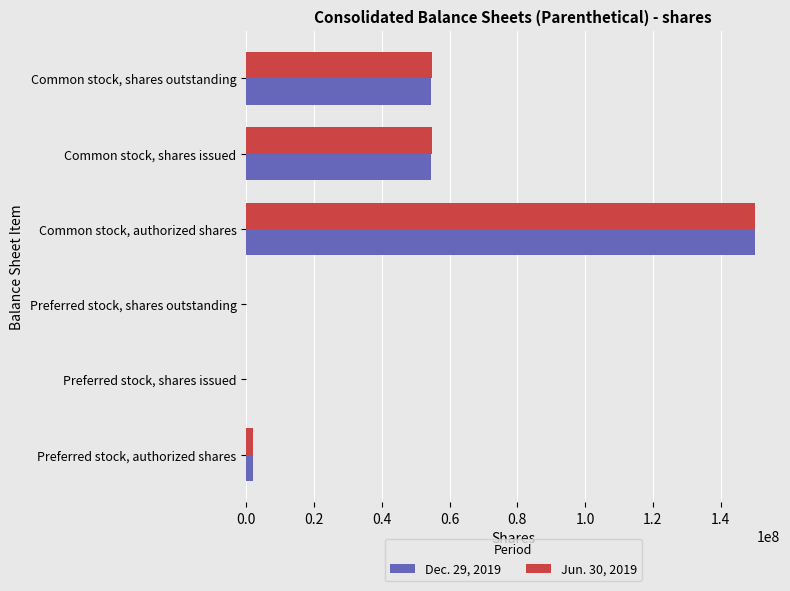

The value of Dec. 29, 2019 at Preferred stock, shares issued is -99218350. True or false?

False